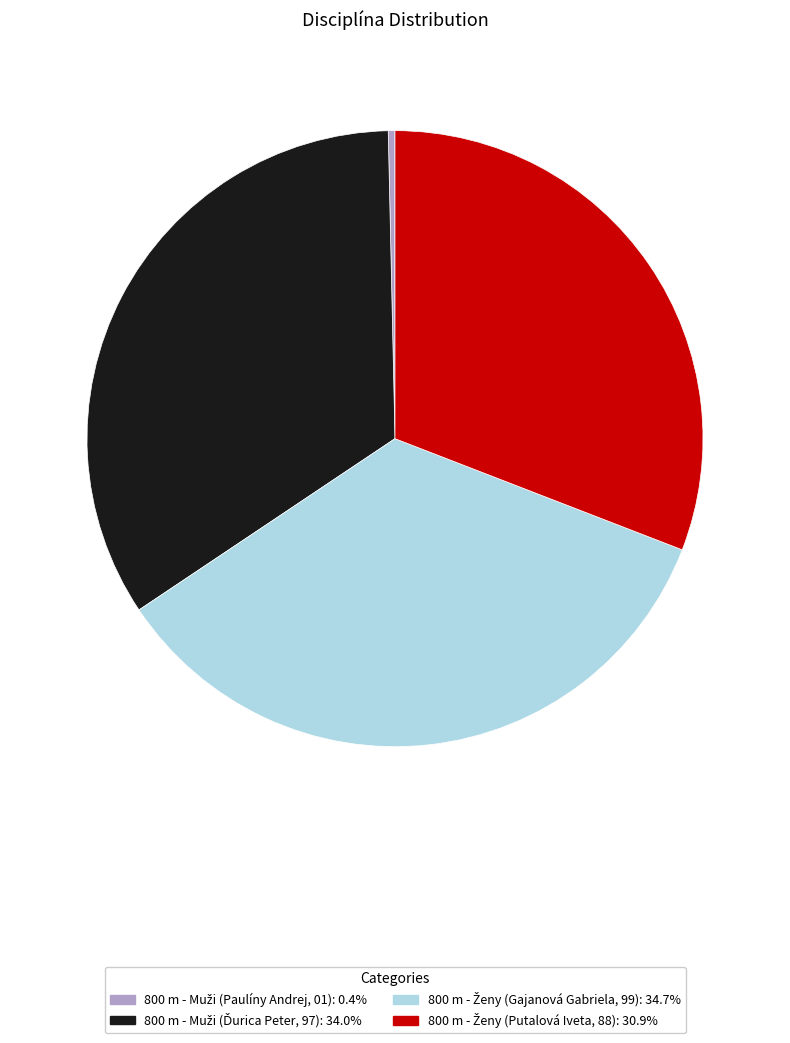

Does any single category account for the majority?

No